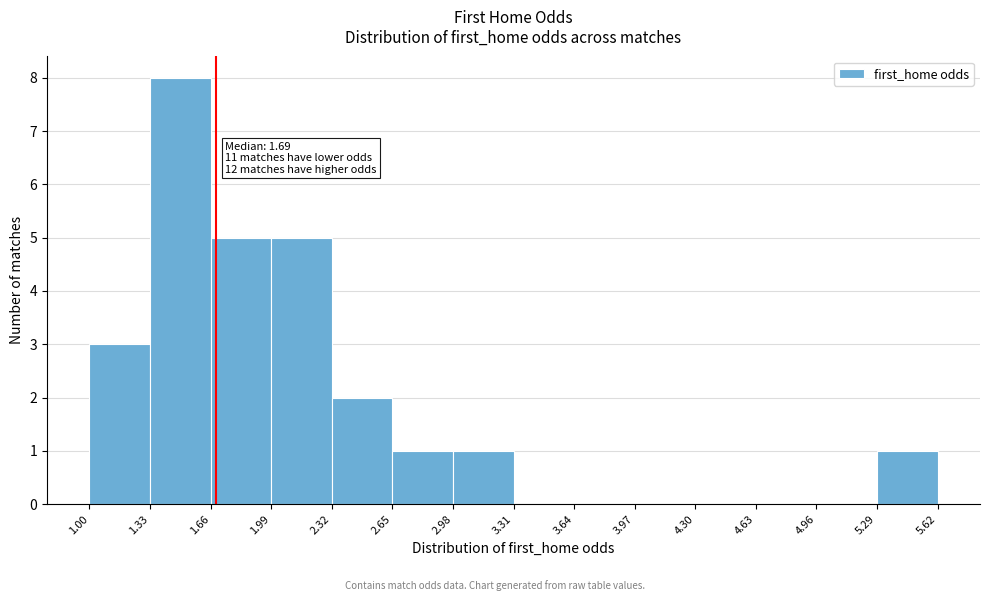

Over which range of the x-axis is the bar tallest?

1.33 to 1.66